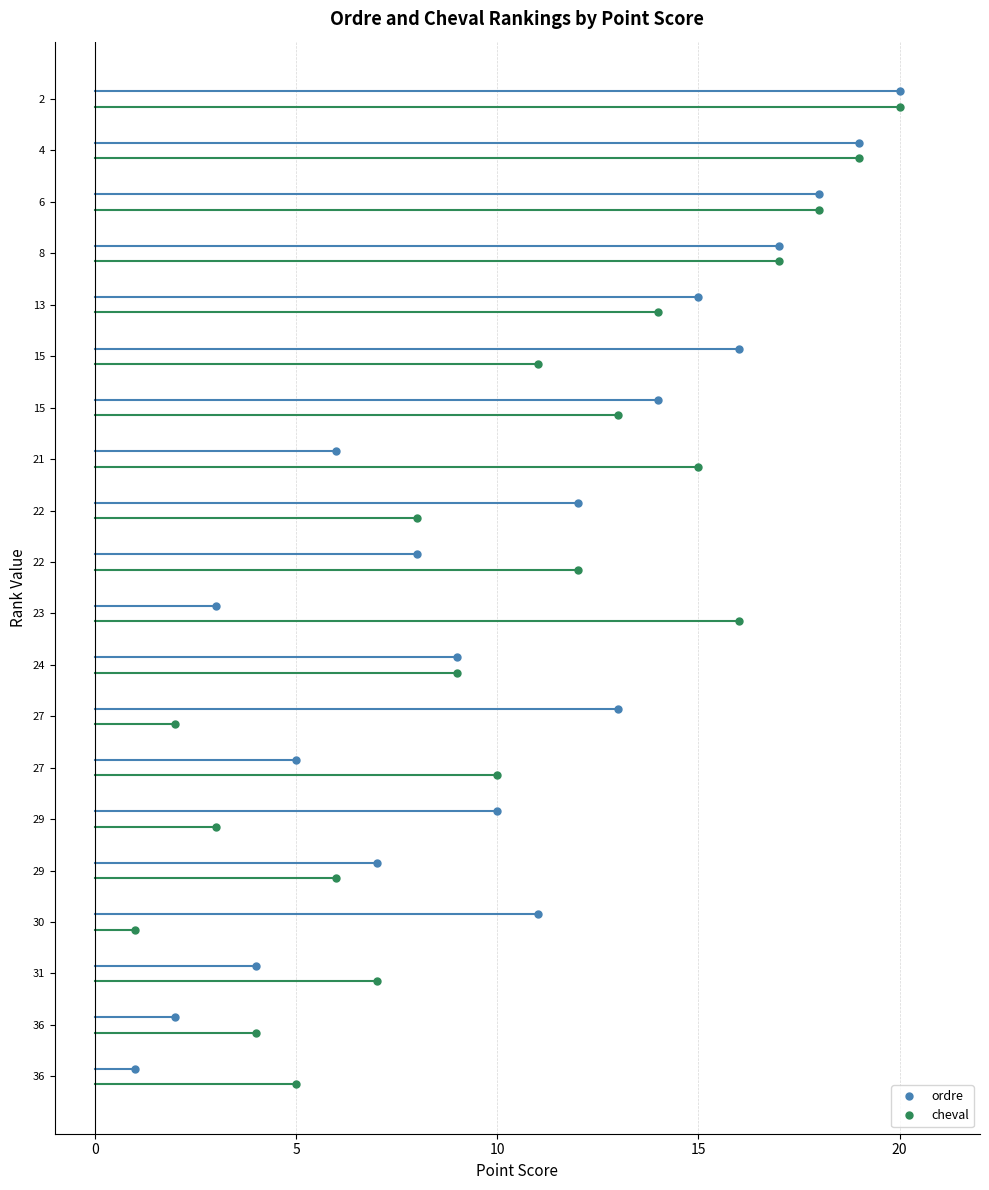

List the labels in order of ordre value, largest first.

2, 4, 6, 8, 15, 13, 15, 27, 22, 30, 29, 24, 22, 29, 21, 27, 31, 23, 36, 36